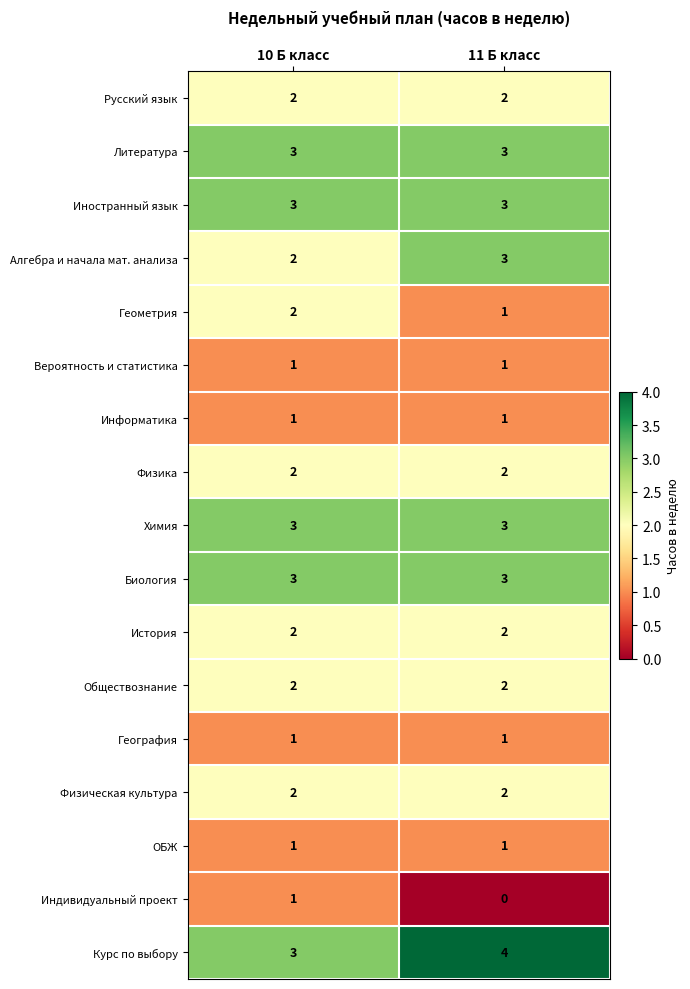

What is the sum of the Физическая культура values at 10 Б класс and 11 Б класс?

4